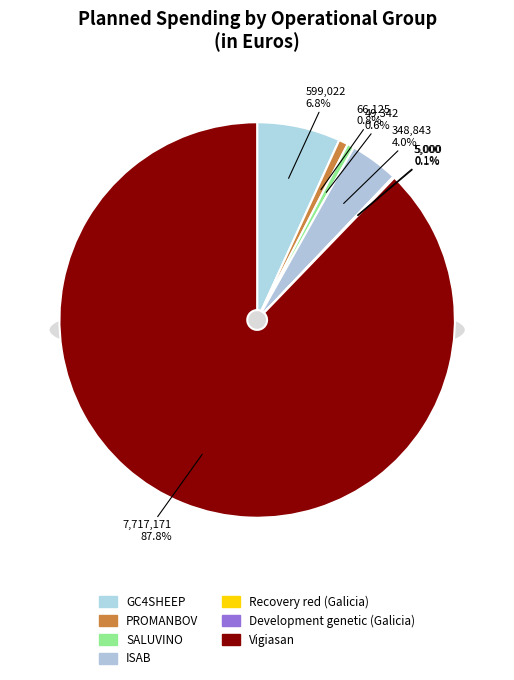

How many segments does this pie chart have?

7